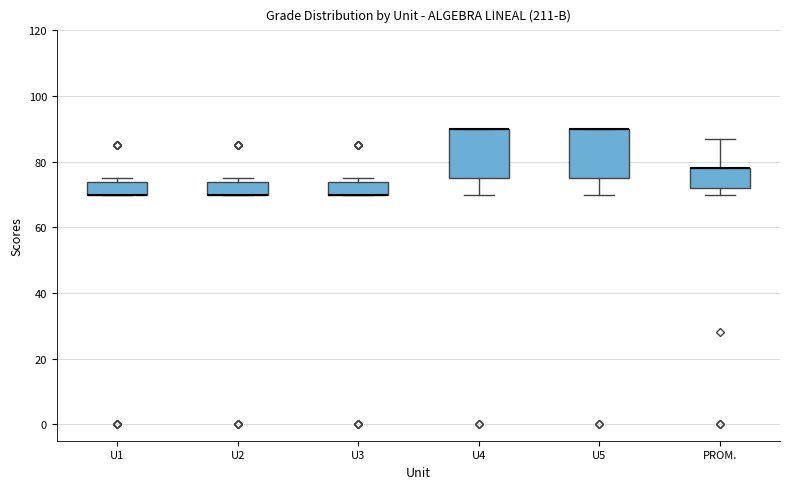

Reading left to right, transcribe this box plot: for each box, give where its median line is, the range the box spans, and where its two whiskers end, as read against the y-axis. The values are not printed on the chart, so give them approximately, as read against the axis.

U1: median 70 (drawn on the box's lower edge), box 70 to 74, whiskers 70 to 76
U2: median 70 (drawn on the box's lower edge), box 70 to 74, whiskers 70 to 76
U3: median 70 (drawn on the box's lower edge), box 70 to 74, whiskers 70 to 76
U4: median 90 (drawn on the box's upper edge), box 76 to 90, whiskers 70 to 90
U5: median 90 (drawn on the box's upper edge), box 76 to 90, whiskers 70 to 90
PROM.: median 78 (drawn on the box's upper edge), box 72 to 78, whiskers 70 to 88